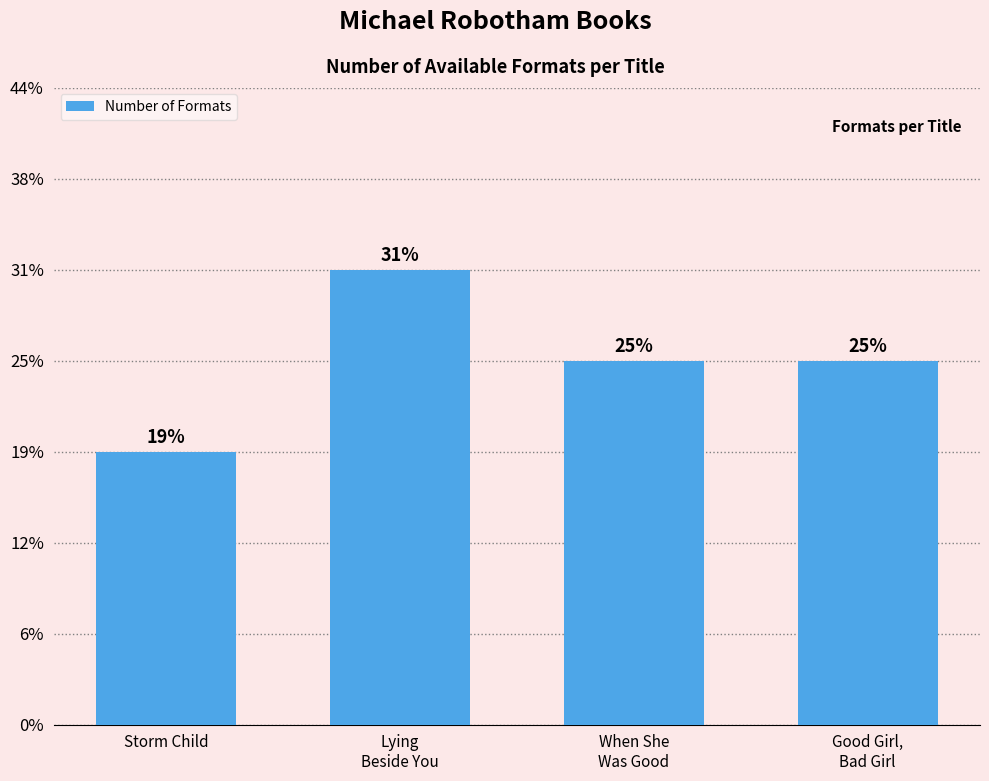

The chart shows a value of 4 at Storm Child. True or false?

False